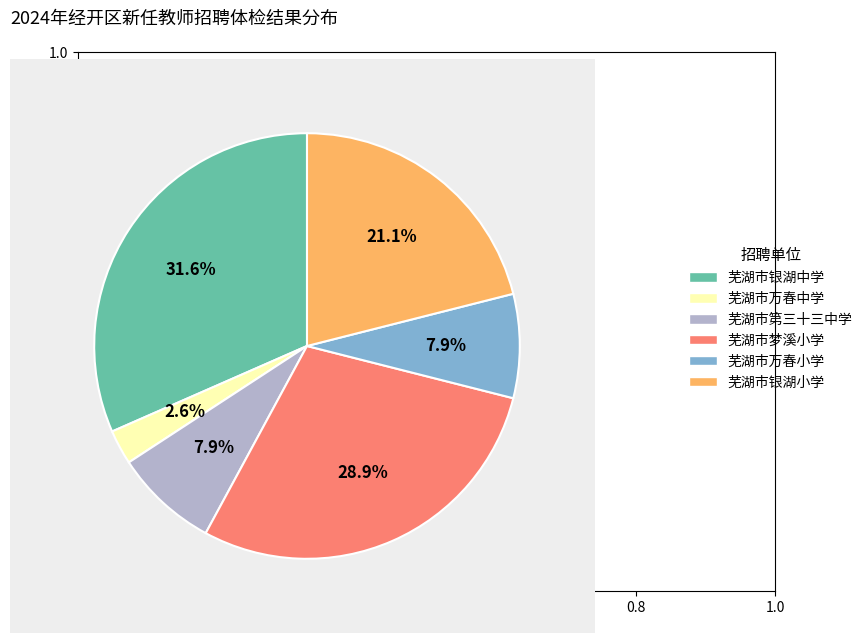

Does 芜湖市第三十三中学 represent more than half of the total?

No